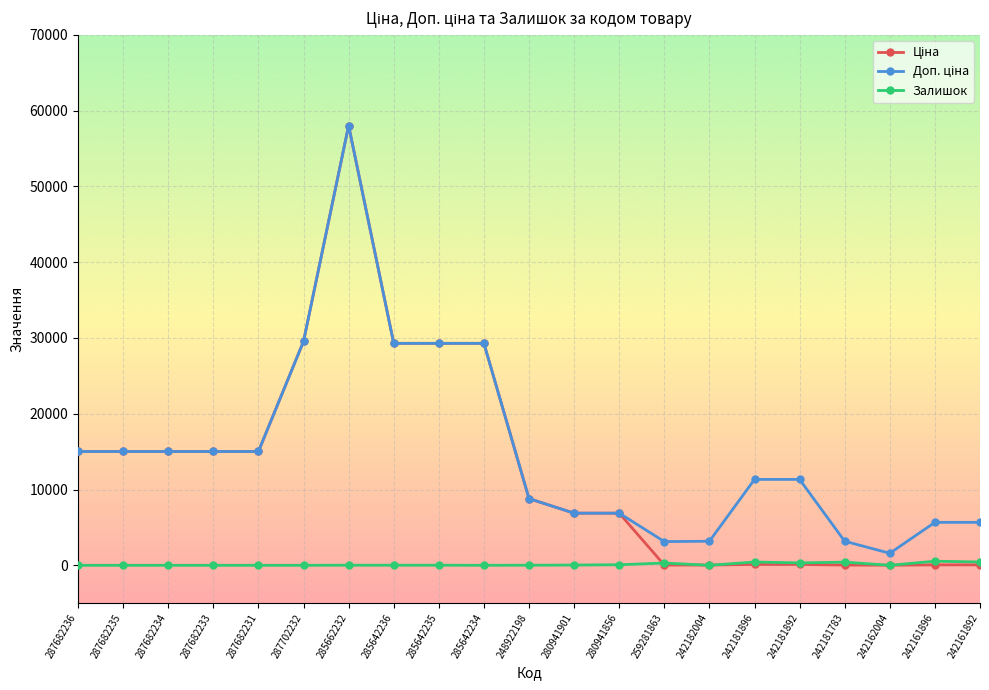

At which category does the chart reach its peak across all series?

285662232